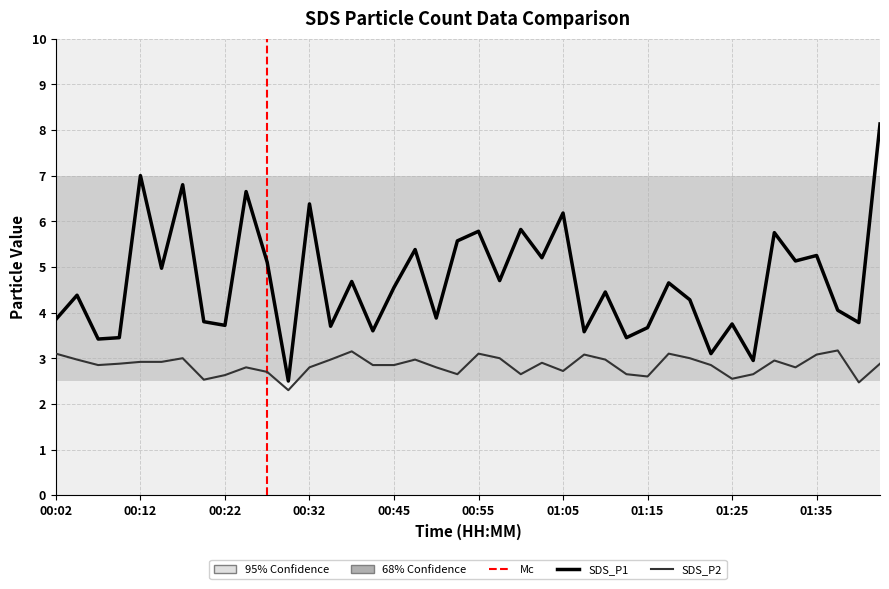

Which series has the largest total across all categories?

SDS_P1